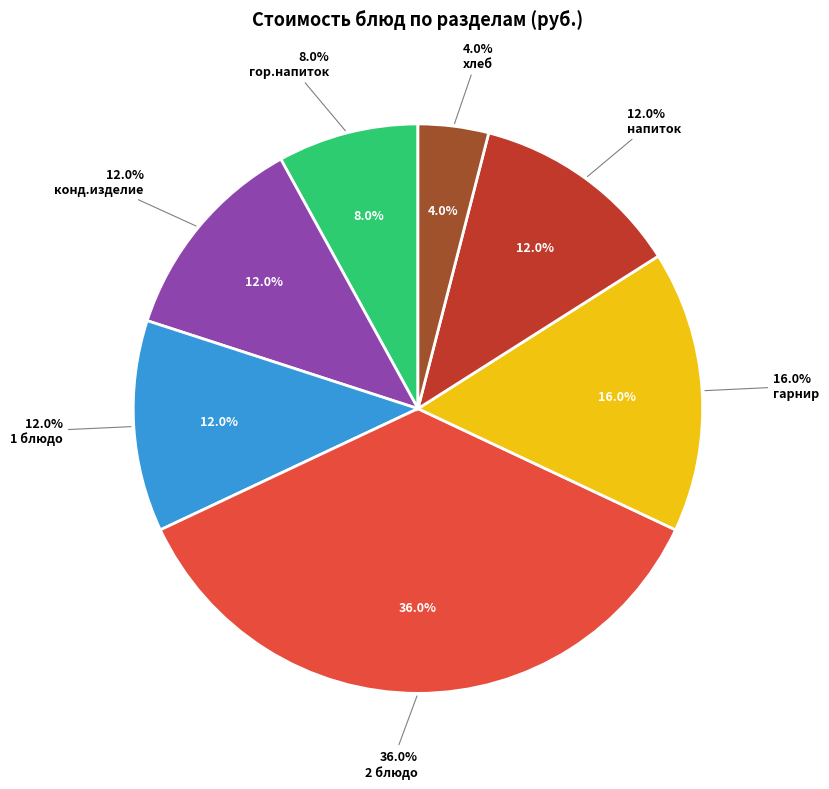

Between гарнир and конд.изделие, which is larger?

гарнир